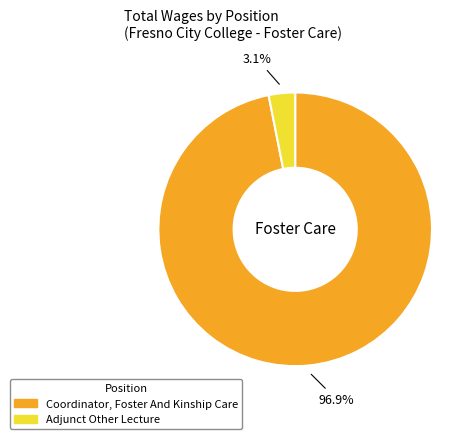

What percentage is NOT represented by Coordinator, Foster And Kinship Care?

3.1%